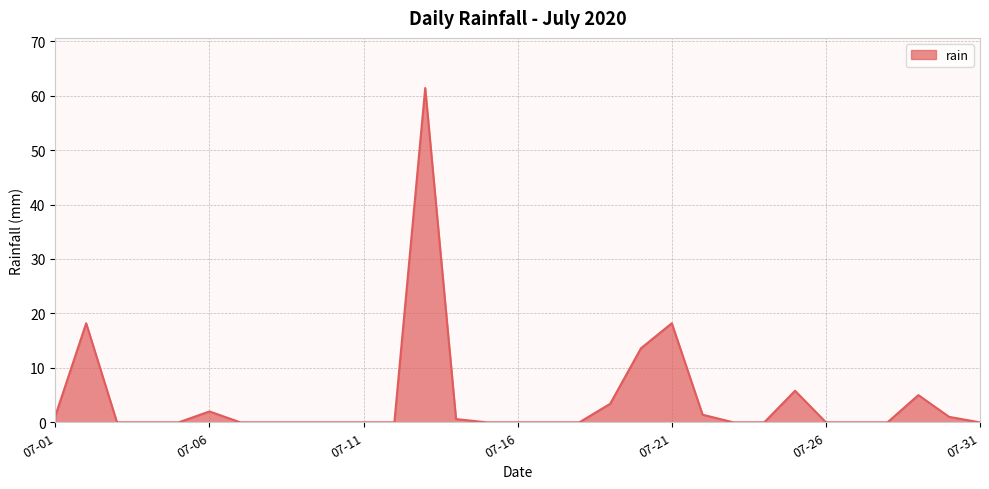

Count the number of data series in this chart.

1